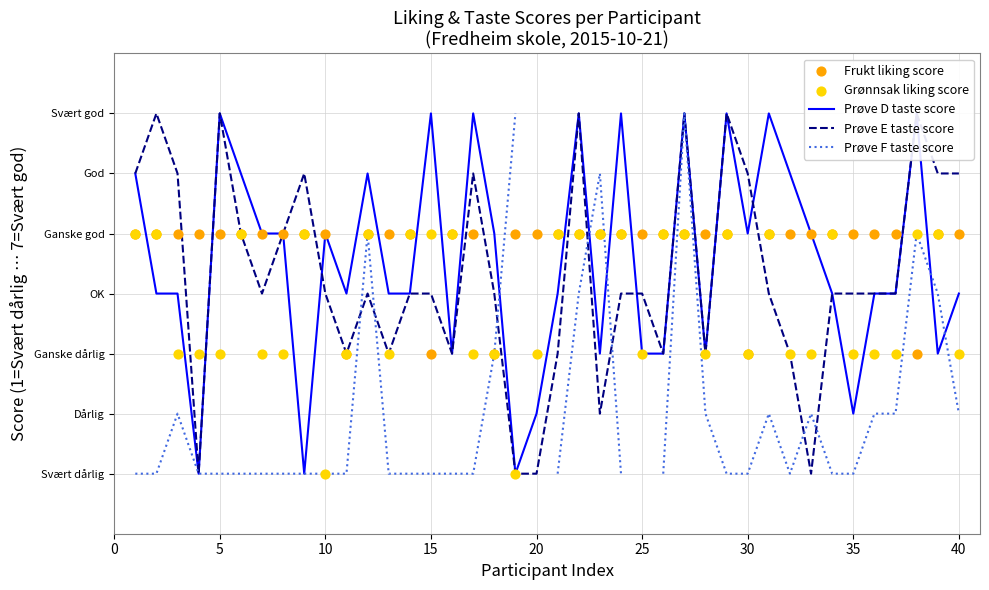

At how many categories does at least one series exceed 6?

11